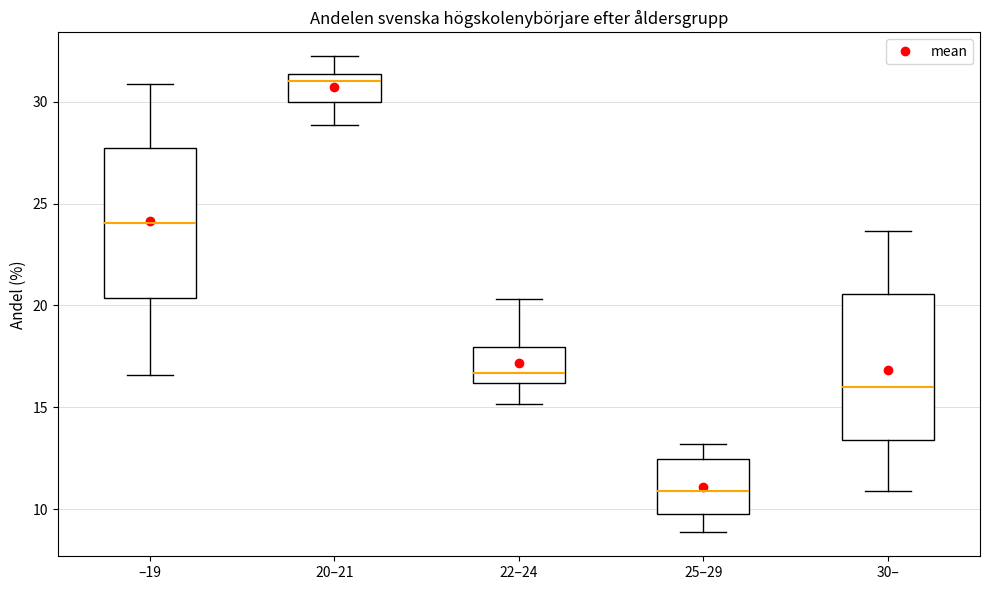

Where is the upper edge of the box for 25–29 on the y-axis? The values are not printed on the chart, so give them approximately, as read against the axis.

12.5